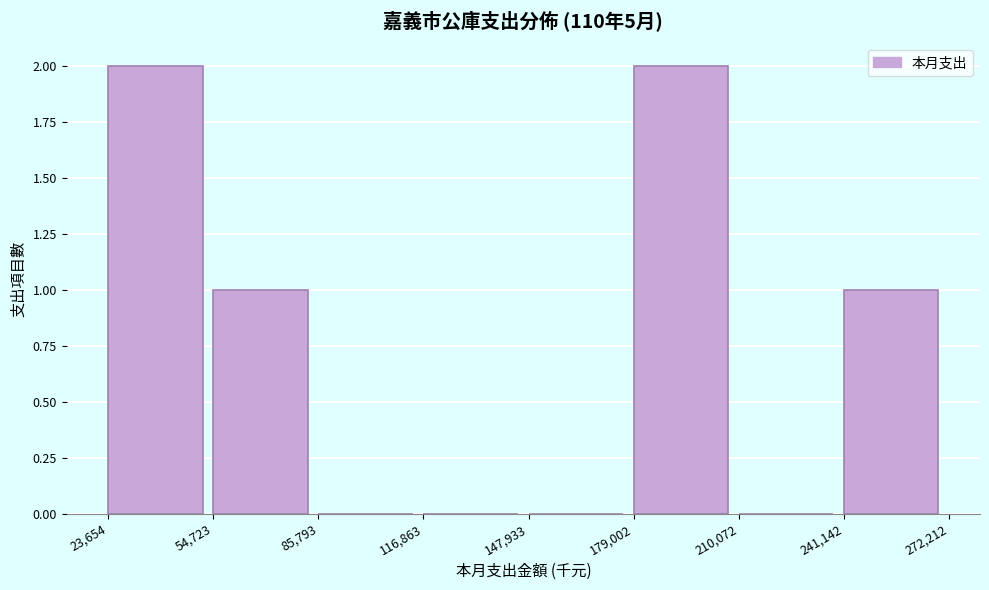

Reading left to right, list every bar in this chart as the range it spans on the x-axis followed by its height. The values are not printed on the chart, so give them approximately, as read against the axis.

23,654 to 54,723: 2
54,723 to 85,793: 1
85,793 to 116,863: 0
116,863 to 147,933: 0
147,933 to 179,002: 0
179,002 to 210,072: 2
210,072 to 241,142: 0
241,142 to 272,212: 1